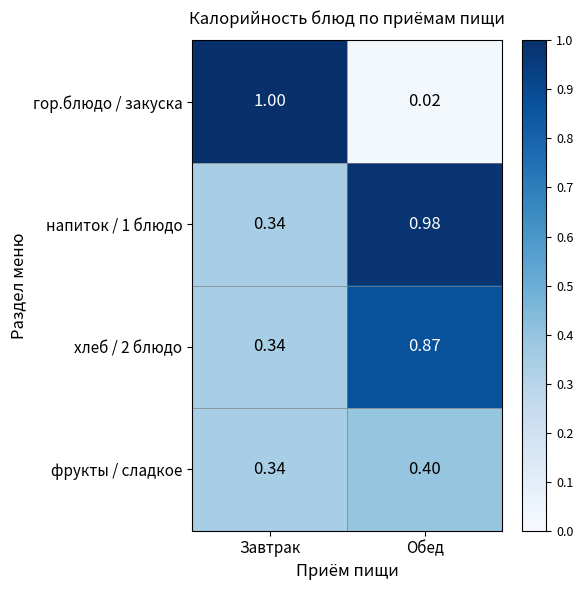

Where is гор.блюдо / закуска nearest to the value 0?

Обед